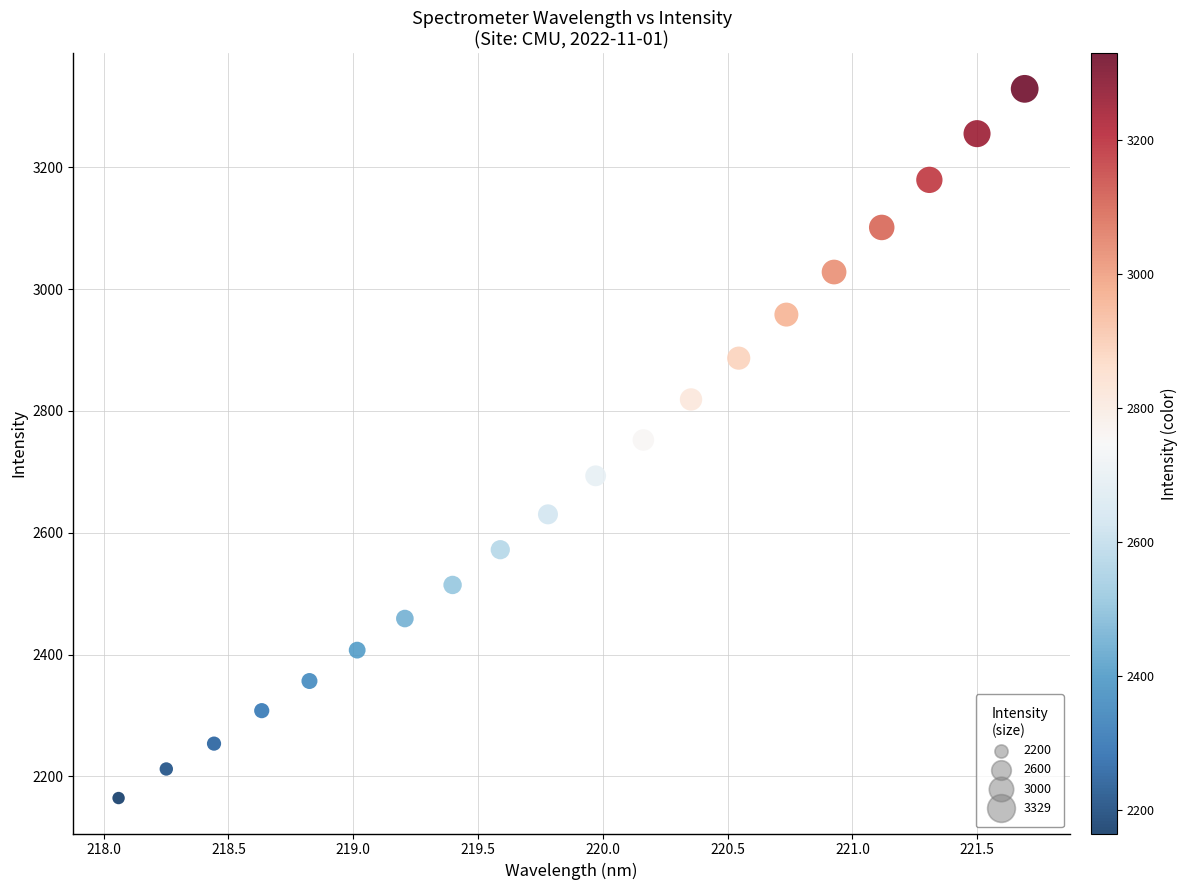

What is the range of X values (max minus min)?

3.6